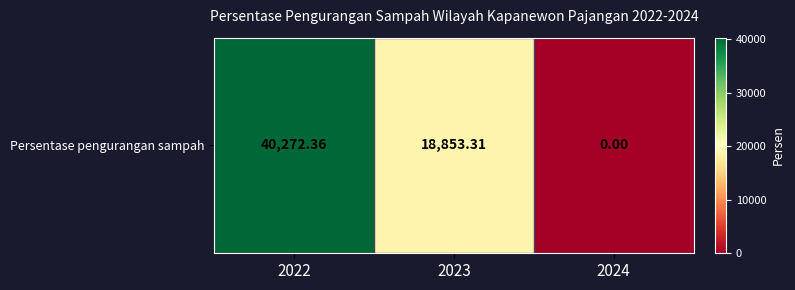

True or false: the data shows 6722.1 at 2023.

False